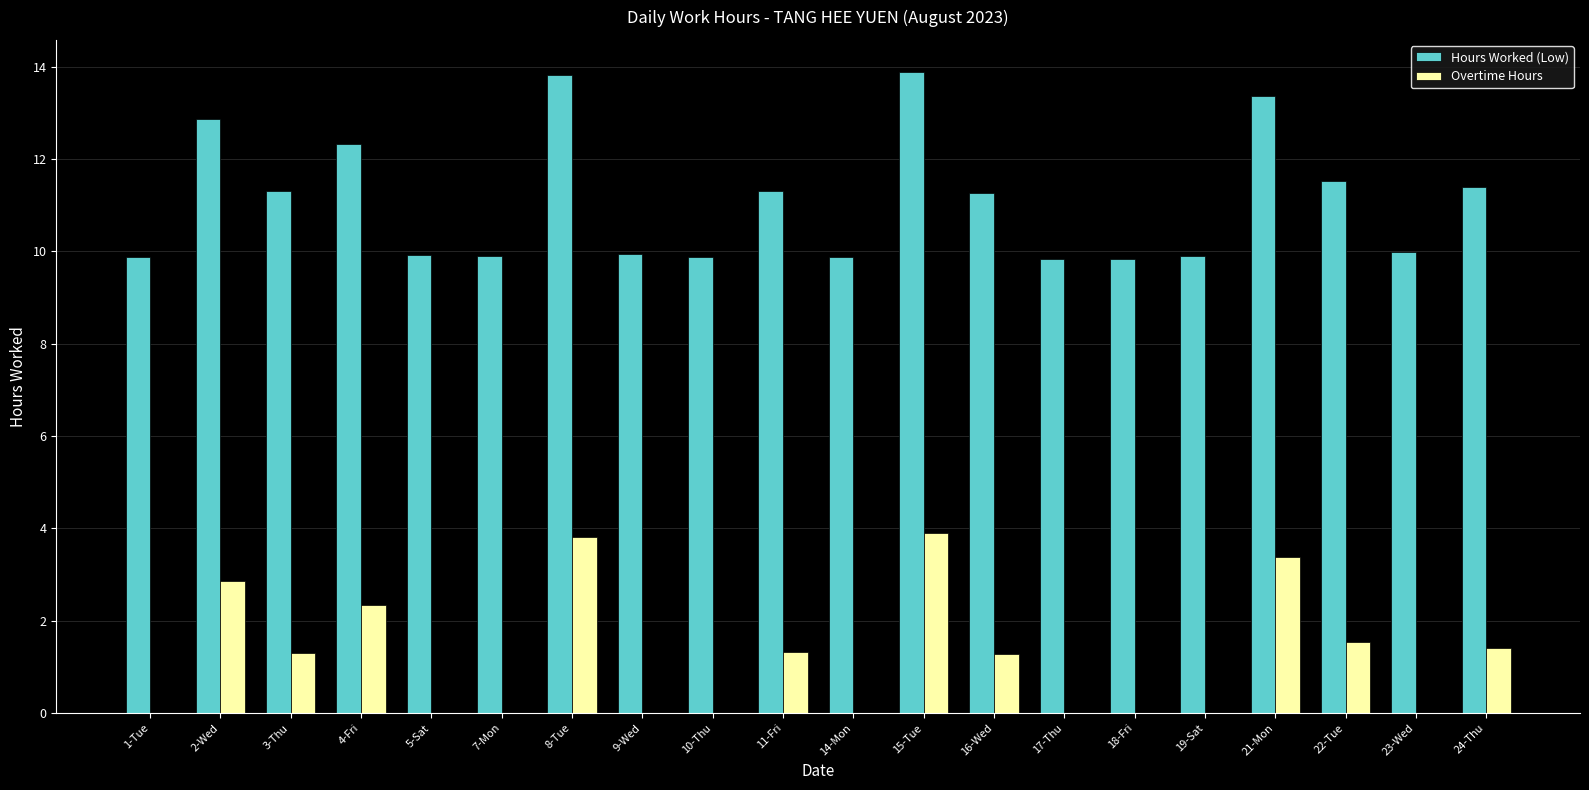

Which series has the largest total across all categories?

Hours Worked (Low)